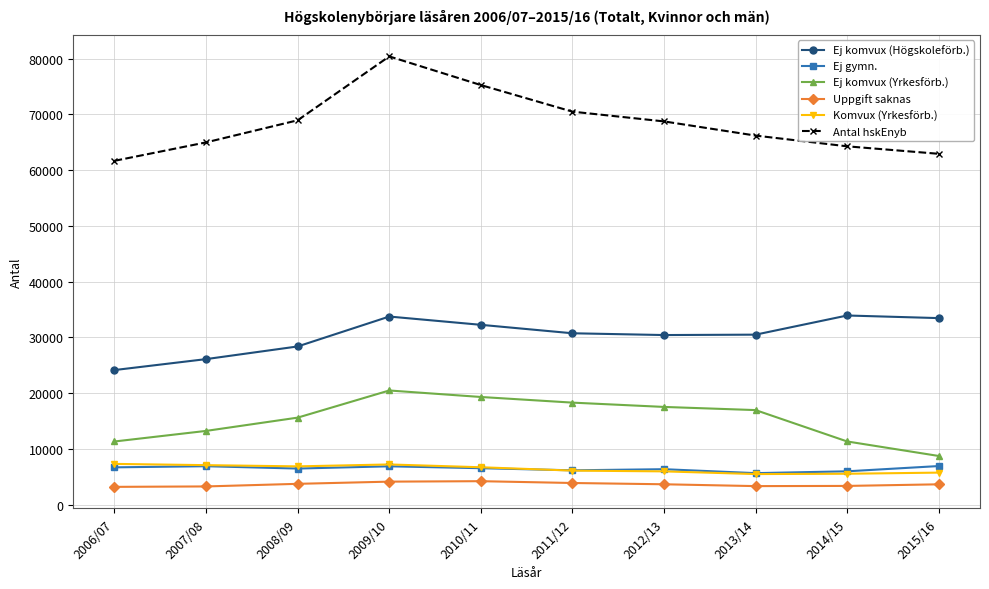

How many interior local peaks does the Antal hskEnyb series have?

1